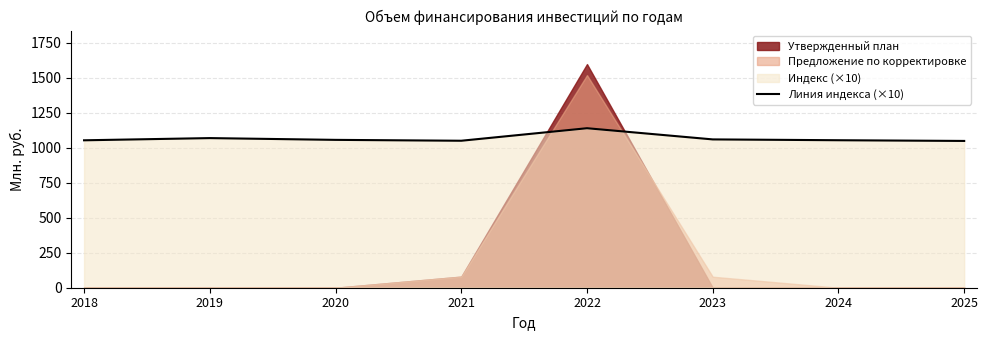

What is the minimum value for Линия индекса (×10)?

1047.9